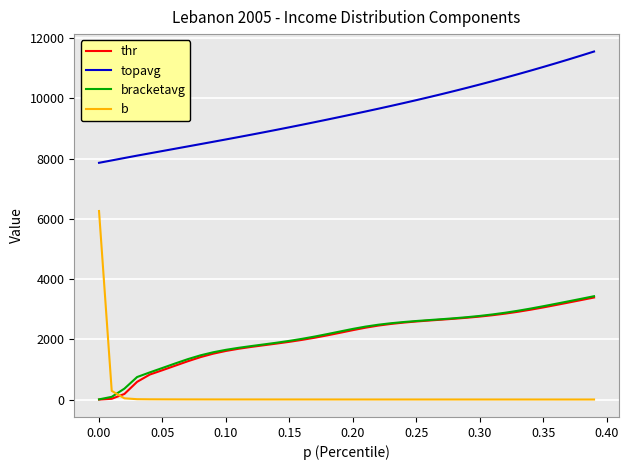

Which series has the largest total across all categories?

topavg